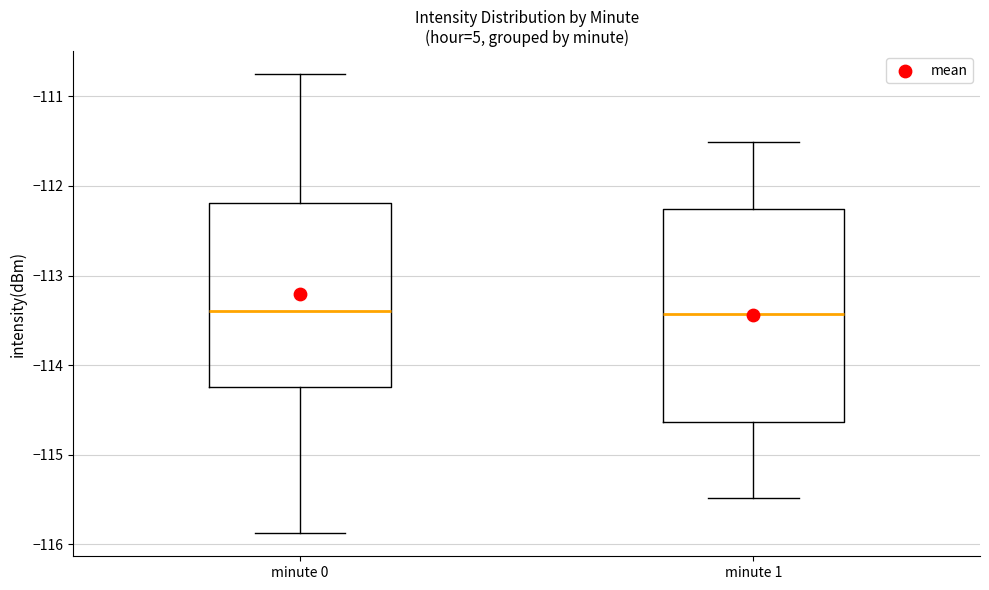

Comparing the boxes themselves (not the whiskers), which one is the tallest?

minute 1